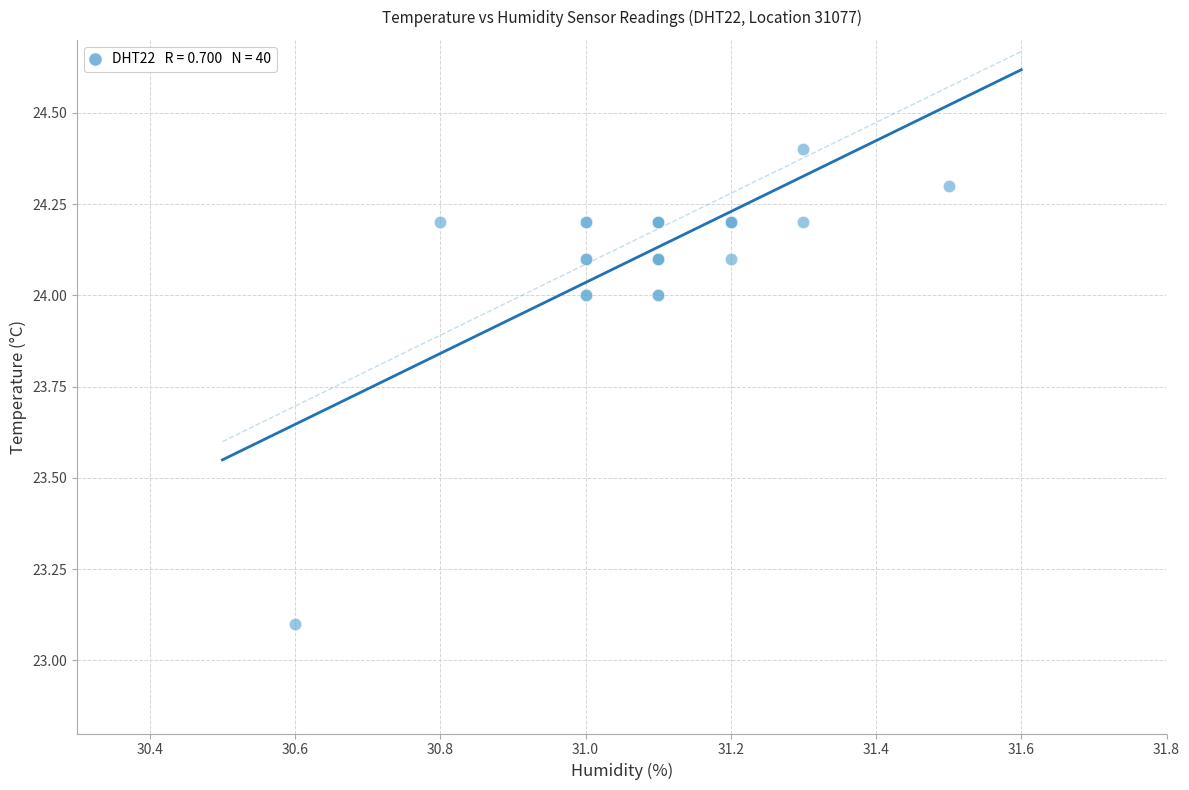

What Y value in the scatter plot is closest to 23?

23.1